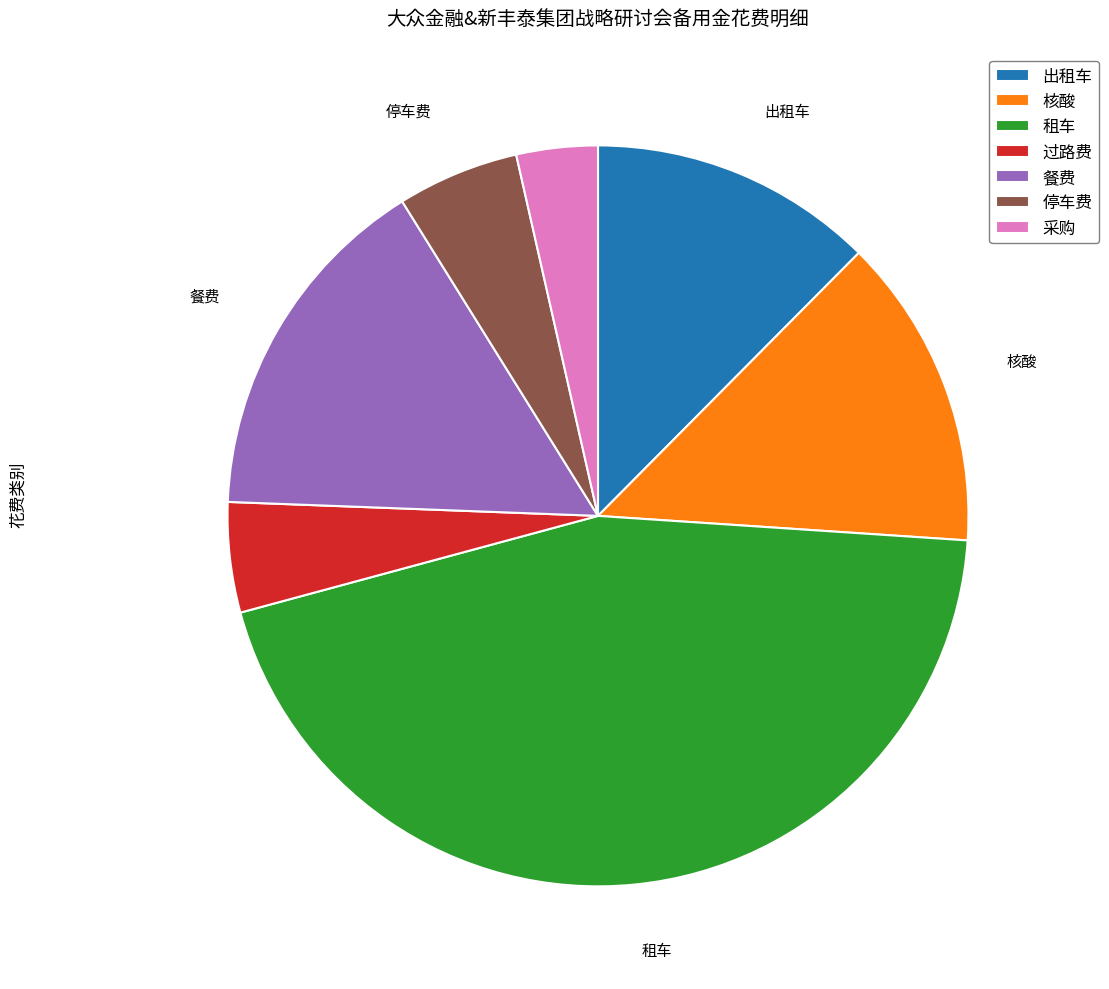

Combined, do 核酸 and 采购 account for over 50%?

No